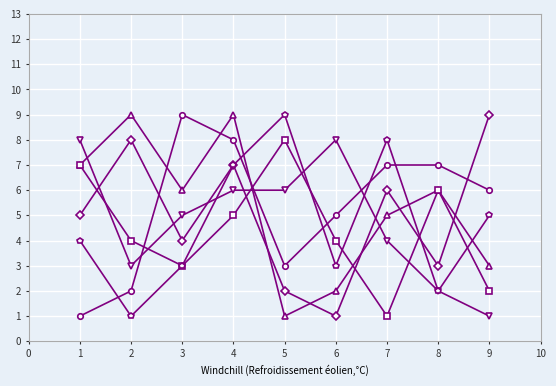

At which category is the sum across all series the highest?

4